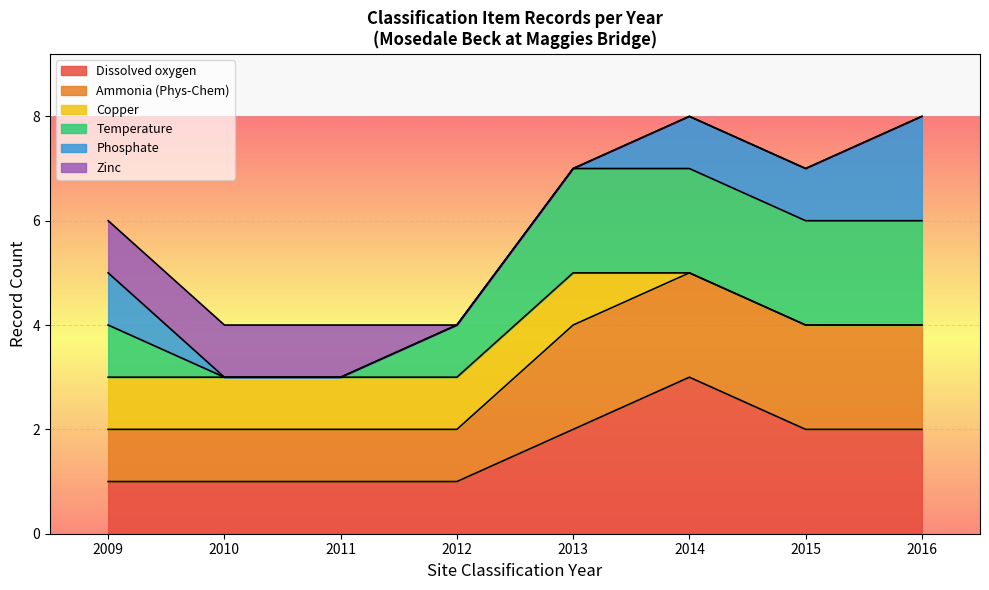

What is the total value across all series at 2009?

6